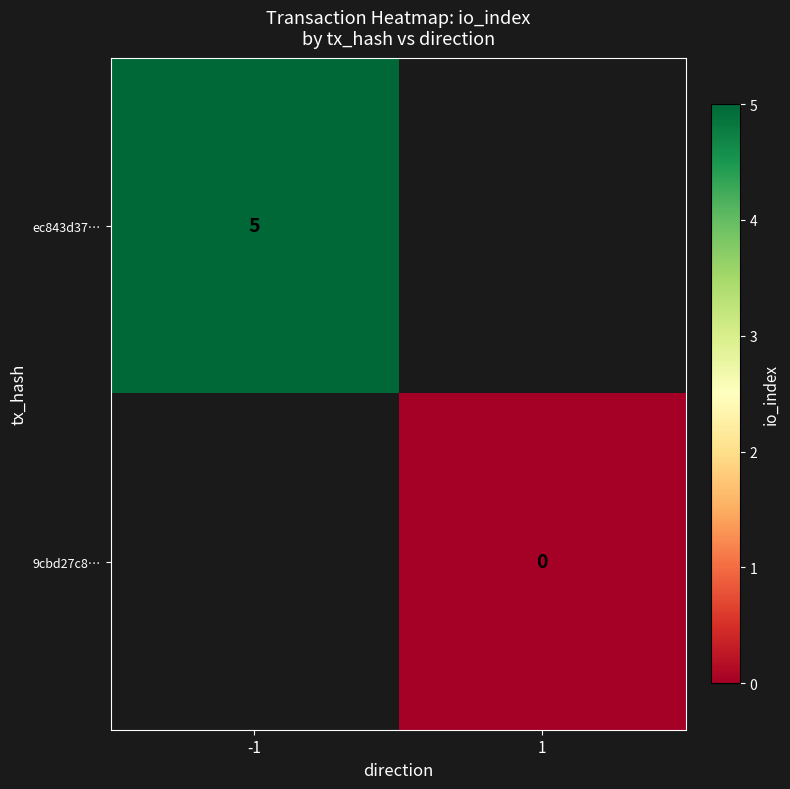

At how many categories does at least one series exceed 1?

1